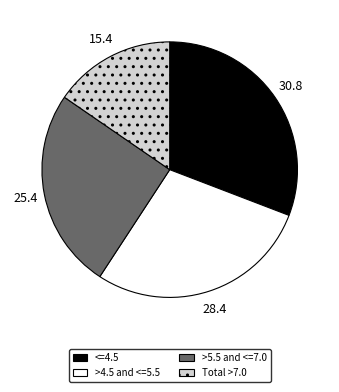

Count the number of slices in the pie.

4